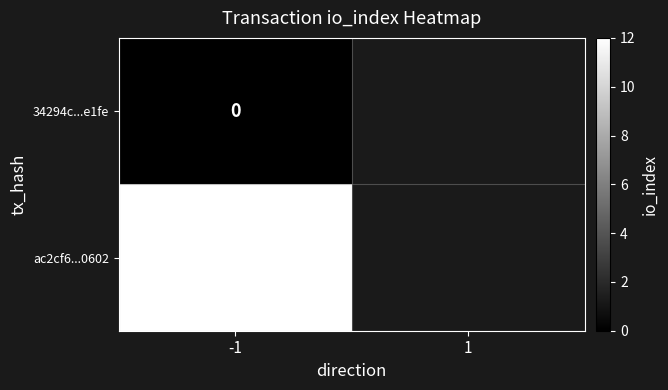

What is the spread (max minus min) of values at -1?

12